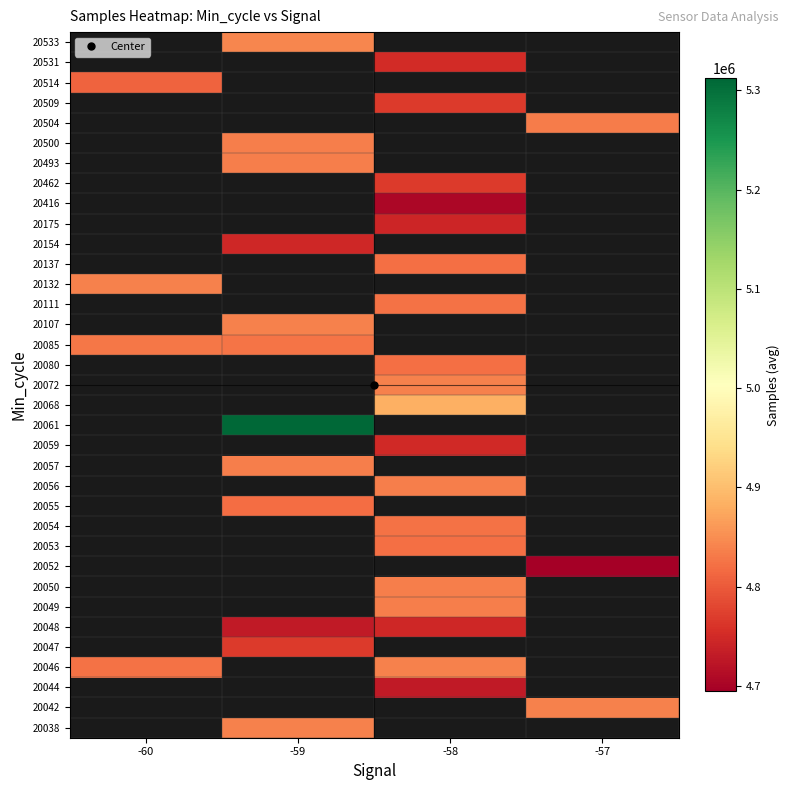

What is the greatest value displayed?

5311925.0